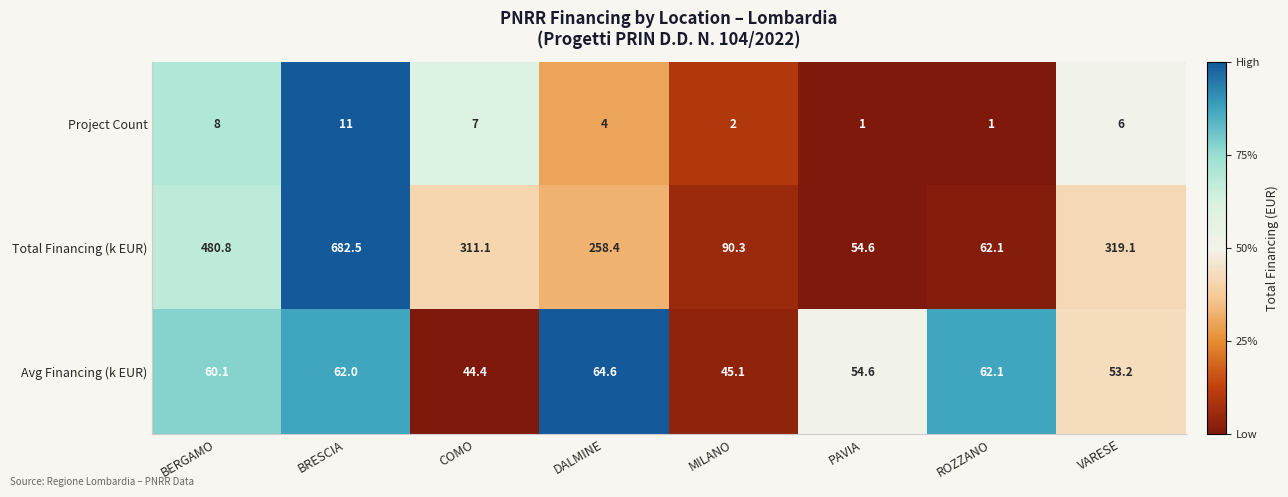

Is it true that Avg Financing (k EUR) equals 23.5 at MILANO?

False